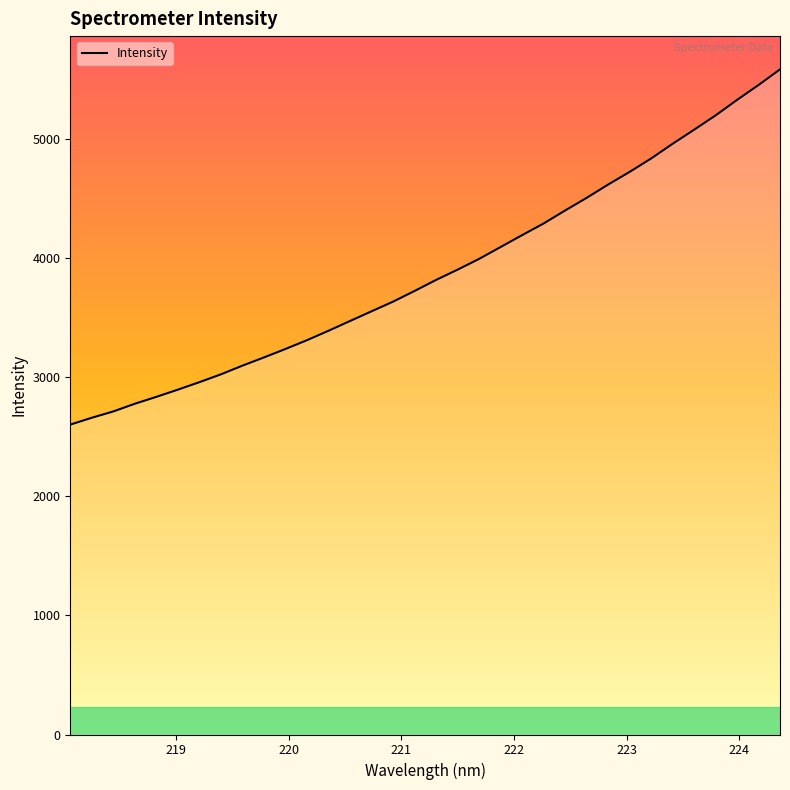

What is the difference between the maximum and minimum values?

2980.9